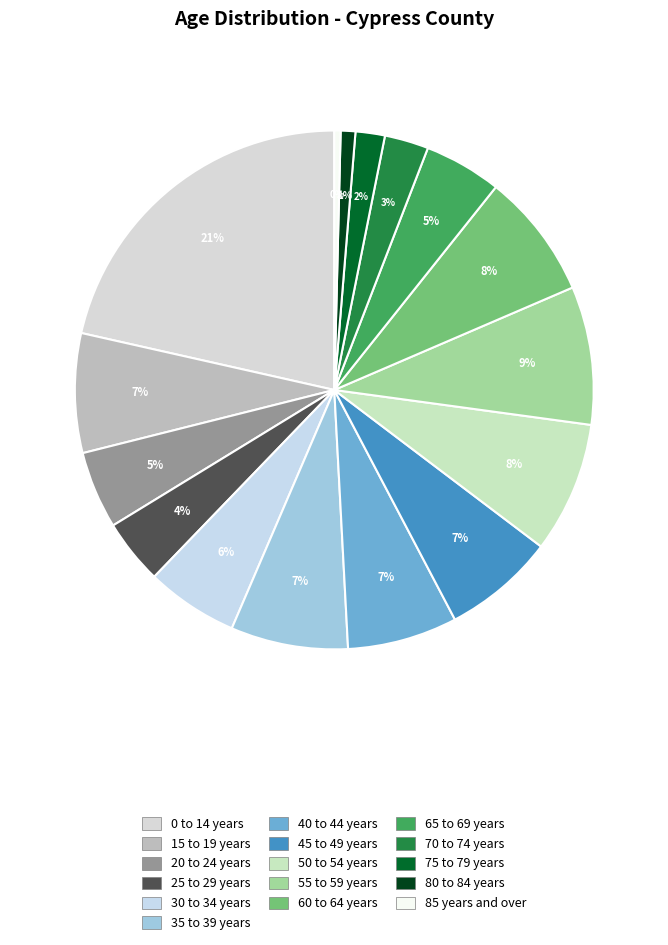

What percentage is the 25 to 29 years slice, to the nearest percent?

4%